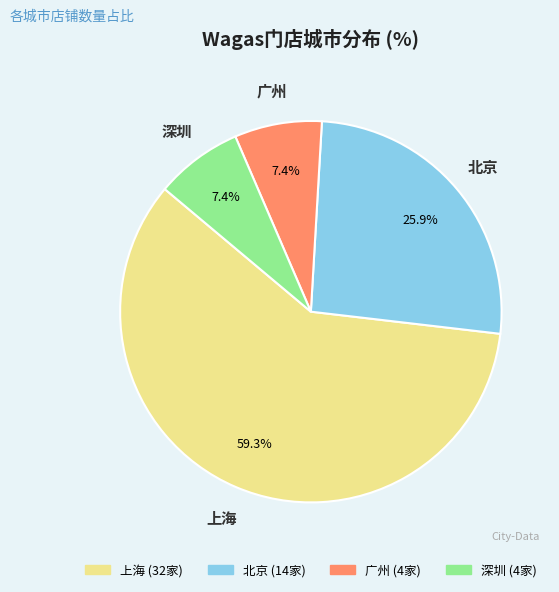

Is there a majority slice in this chart?

Yes